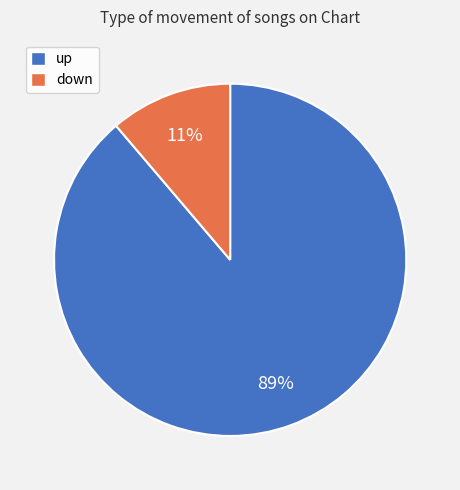

To the nearest percent, what is the difference between the largest and smallest slice percentages?

78%